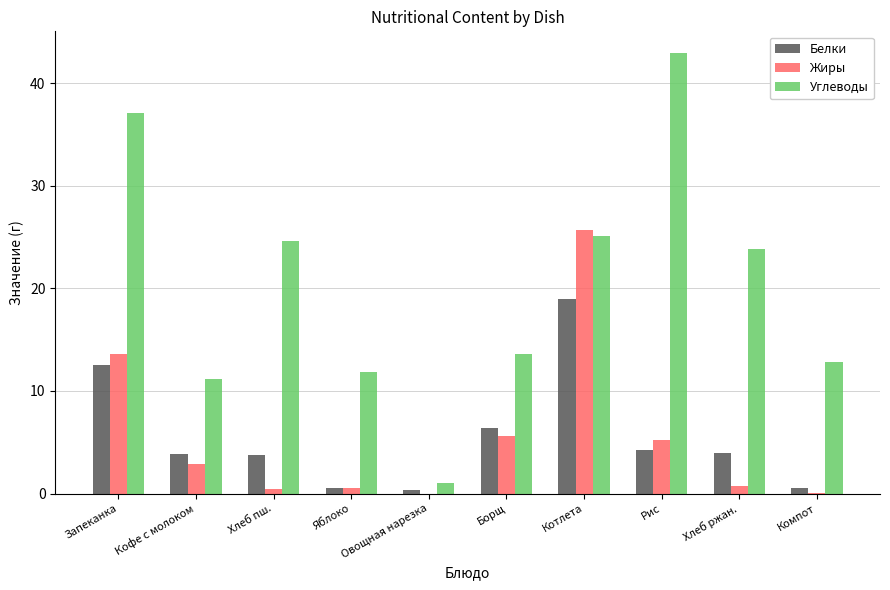

Is it true that Белки equals 1.7 at Хлеб пш.?

False